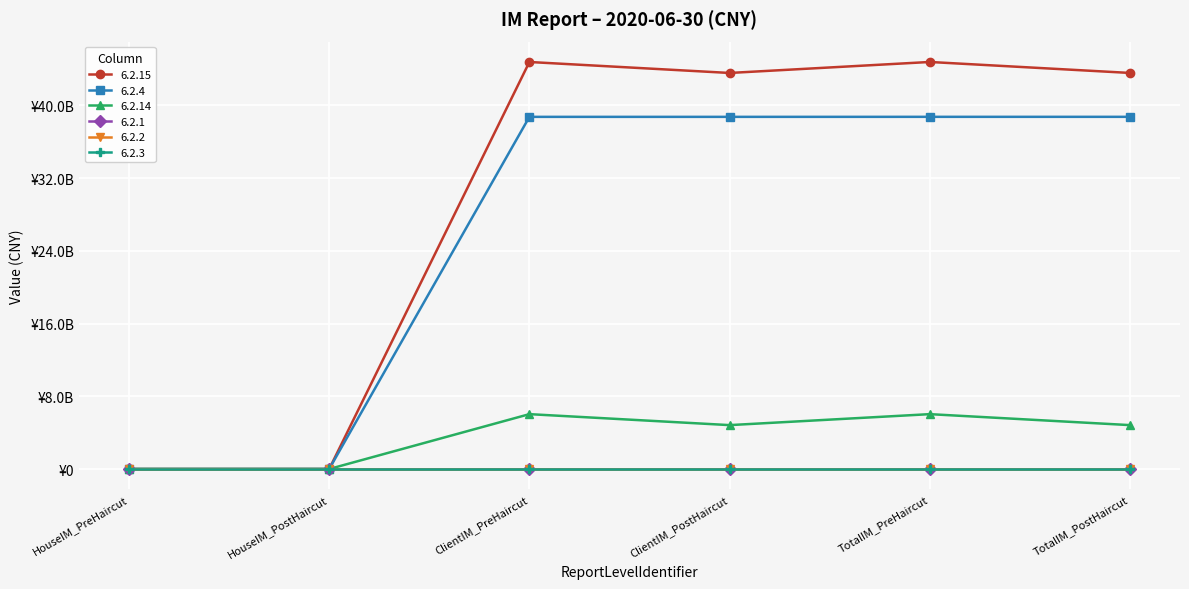

Is this an area chart (filled region under the line)?

No